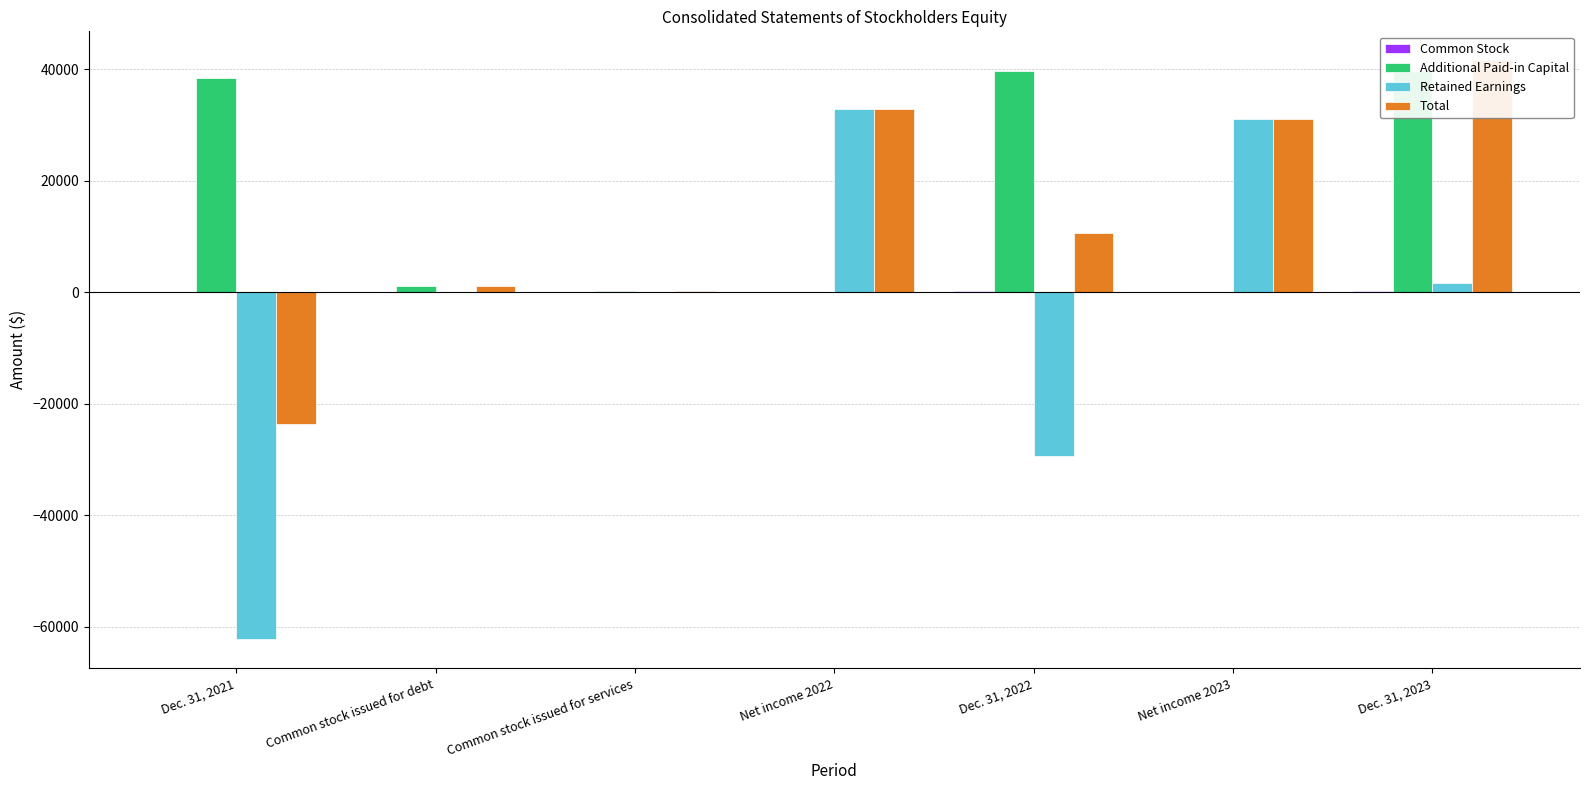

What position from the left is Net income 2022?

4